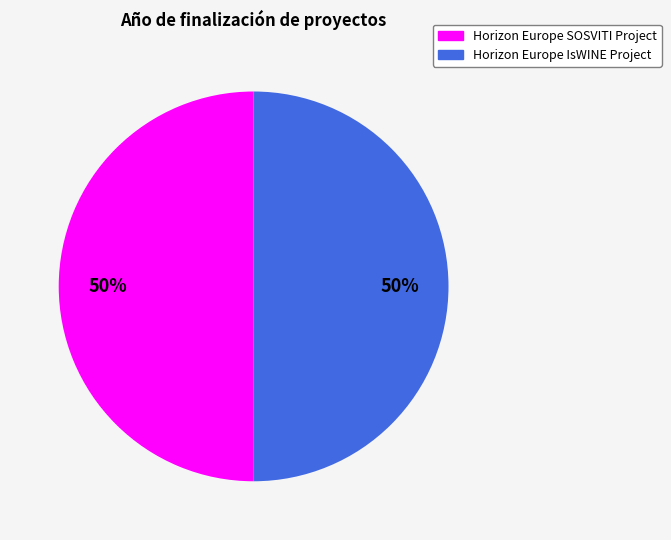

How many segments does this pie chart have?

2